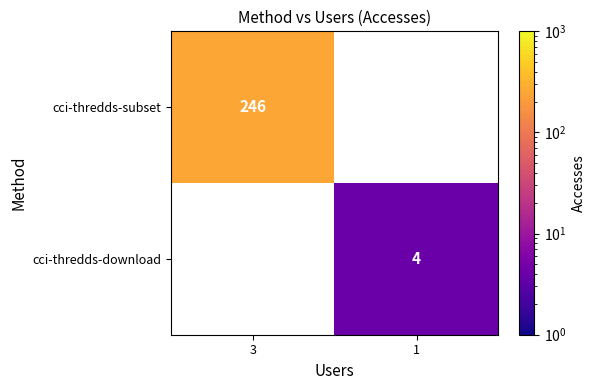

What is the maximum value shown in the chart?

246.0